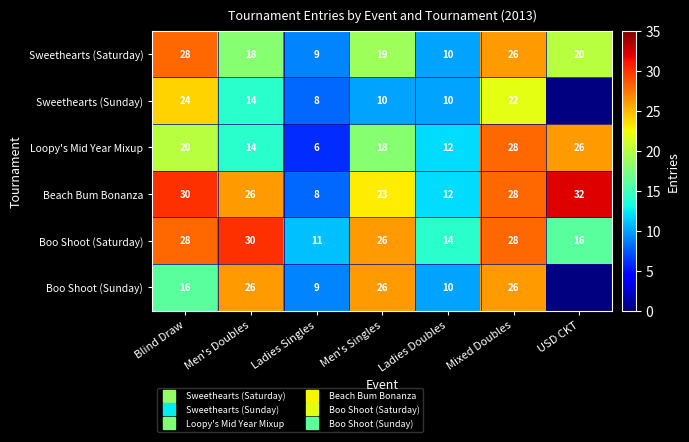

What is the highest value of the Sweethearts (Saturday) series?

28.0